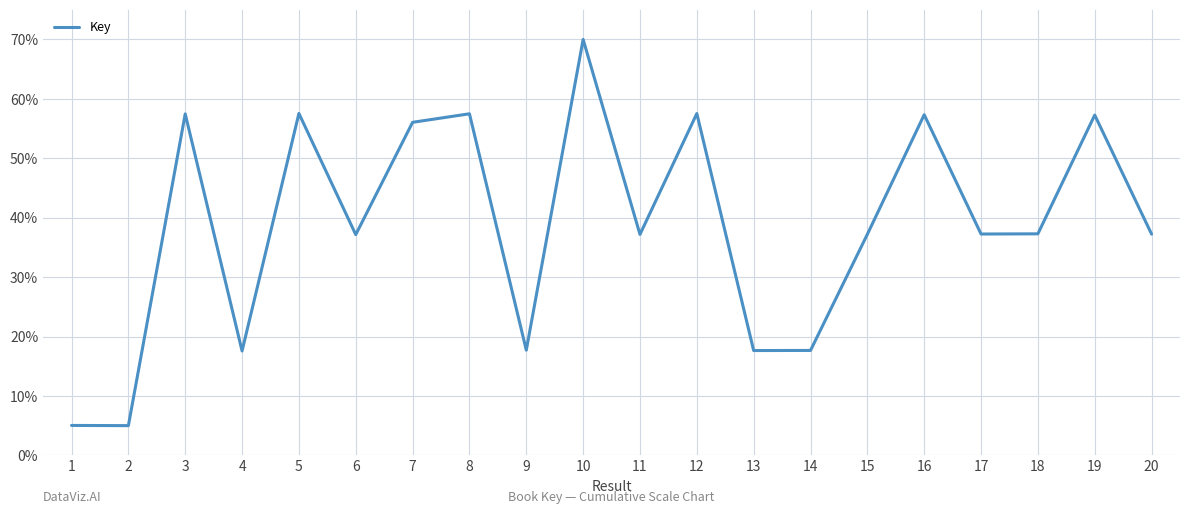

The chart shows a value of 5.0 at 2. True or false?

True